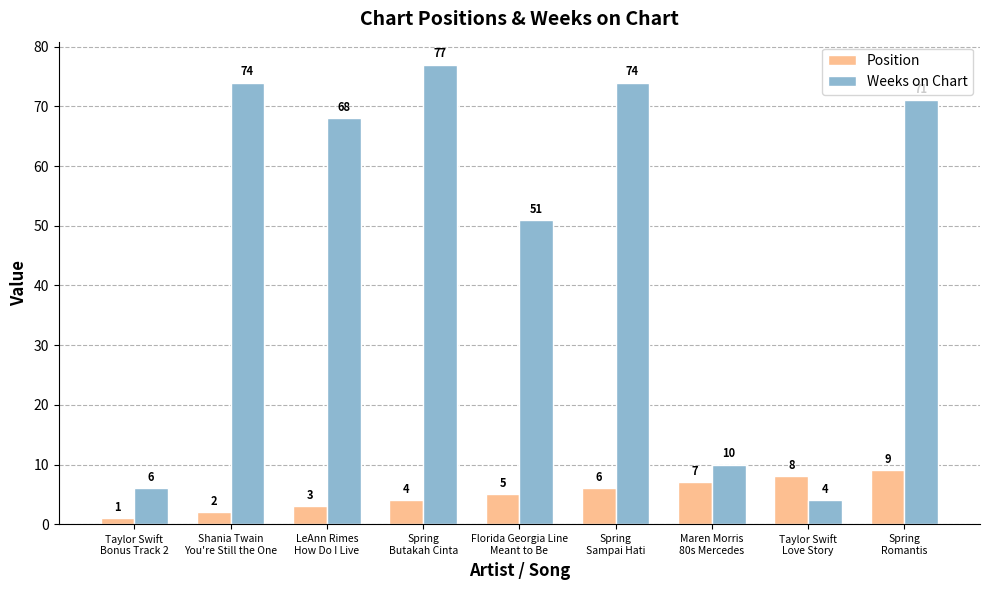

What is the spread (max minus min) of values at Shania Twain
You're Still the One?

72